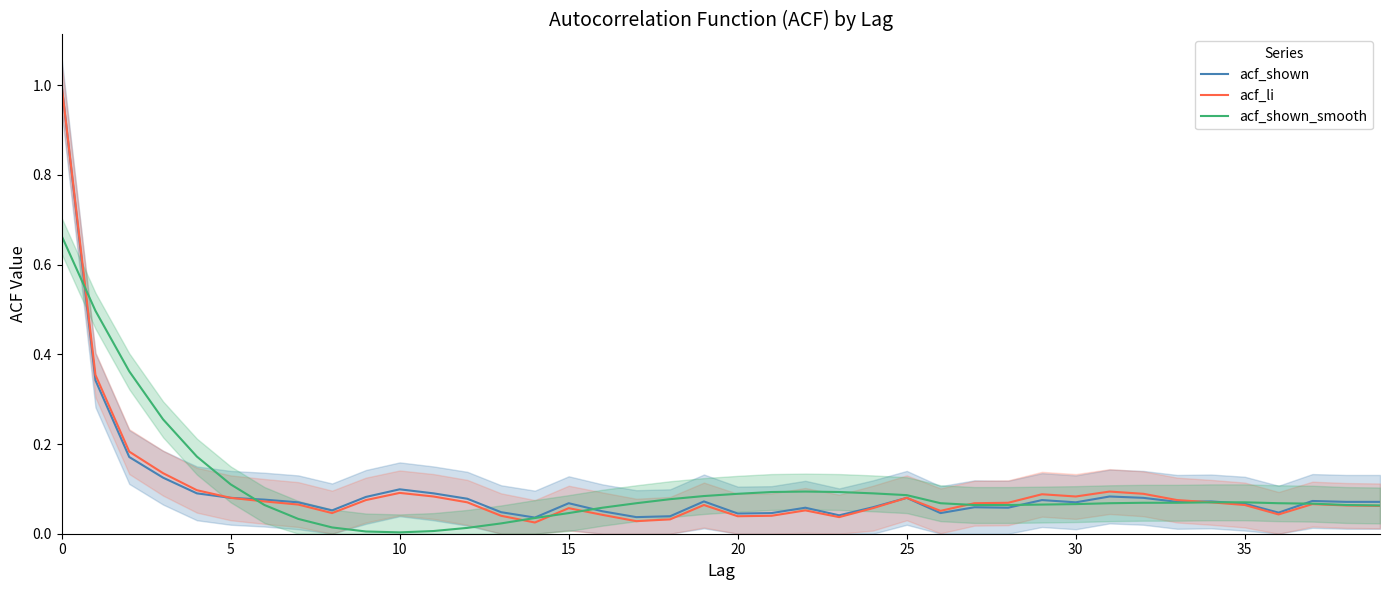

How many lines are shown in the chart?

3